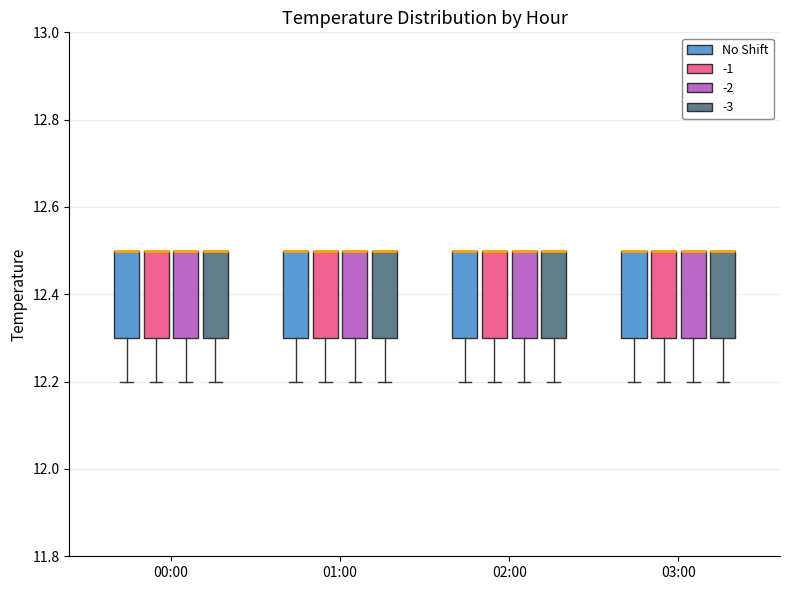

Reading left to right, transcribe this box plot: for each box, give where its median line is, the range the box spans, and where its two whiskers end, as read against the y-axis. The values are not printed on the chart, so give them approximately, as read against the axis.

00:00 (No Shift): median 12.5 (drawn on the box's upper edge), box 12.3 to 12.5, whiskers 12.2 to 12.5
00:00 (-1): median 12.5 (drawn on the box's upper edge), box 12.3 to 12.5, whiskers 12.2 to 12.5
00:00 (-2): median 12.5 (drawn on the box's upper edge), box 12.3 to 12.5, whiskers 12.2 to 12.5
00:00 (-3): median 12.5 (drawn on the box's upper edge), box 12.3 to 12.5, whiskers 12.2 to 12.5
01:00 (No Shift): median 12.5 (drawn on the box's upper edge), box 12.3 to 12.5, whiskers 12.2 to 12.5
01:00 (-1): median 12.5 (drawn on the box's upper edge), box 12.3 to 12.5, whiskers 12.2 to 12.5
01:00 (-2): median 12.5 (drawn on the box's upper edge), box 12.3 to 12.5, whiskers 12.2 to 12.5
01:00 (-3): median 12.5 (drawn on the box's upper edge), box 12.3 to 12.5, whiskers 12.2 to 12.5
02:00 (No Shift): median 12.5 (drawn on the box's upper edge), box 12.3 to 12.5, whiskers 12.2 to 12.5
02:00 (-1): median 12.5 (drawn on the box's upper edge), box 12.3 to 12.5, whiskers 12.2 to 12.5
02:00 (-2): median 12.5 (drawn on the box's upper edge), box 12.3 to 12.5, whiskers 12.2 to 12.5
02:00 (-3): median 12.5 (drawn on the box's upper edge), box 12.3 to 12.5, whiskers 12.2 to 12.5
03:00 (No Shift): median 12.5 (drawn on the box's upper edge), box 12.3 to 12.5, whiskers 12.2 to 12.5
03:00 (-1): median 12.5 (drawn on the box's upper edge), box 12.3 to 12.5, whiskers 12.2 to 12.5
03:00 (-2): median 12.5 (drawn on the box's upper edge), box 12.3 to 12.5, whiskers 12.2 to 12.5
03:00 (-3): median 12.5 (drawn on the box's upper edge), box 12.3 to 12.5, whiskers 12.2 to 12.5